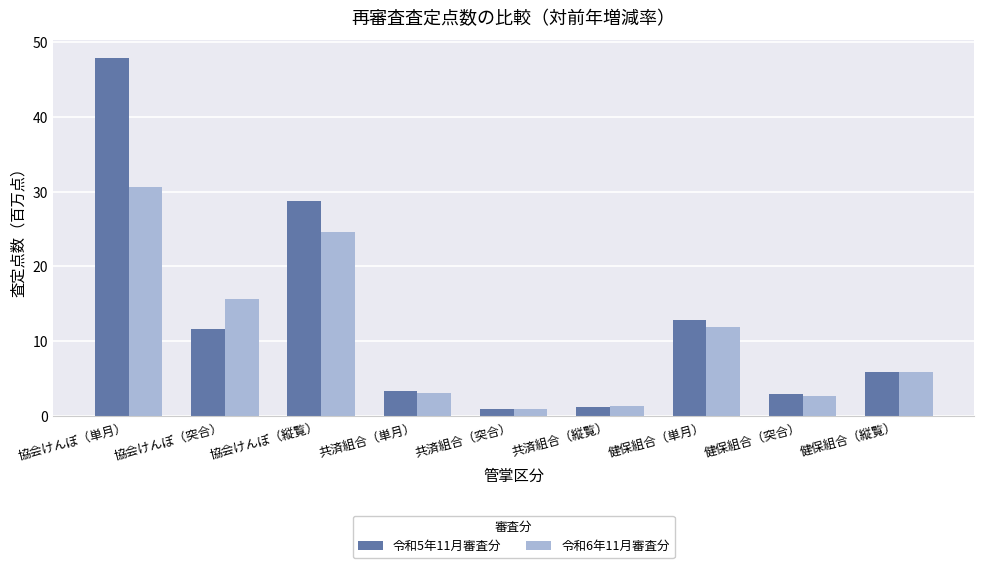

What are all the series names shown in the legend?

令和5年11月審査分, 令和6年11月審査分